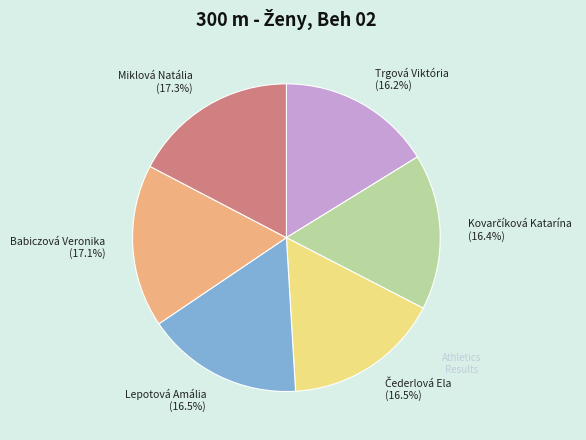

Approximately how many times larger is the value at Lepotová Amália (16.5%) compared to Trgová Viktória (16.2%)?

1.0